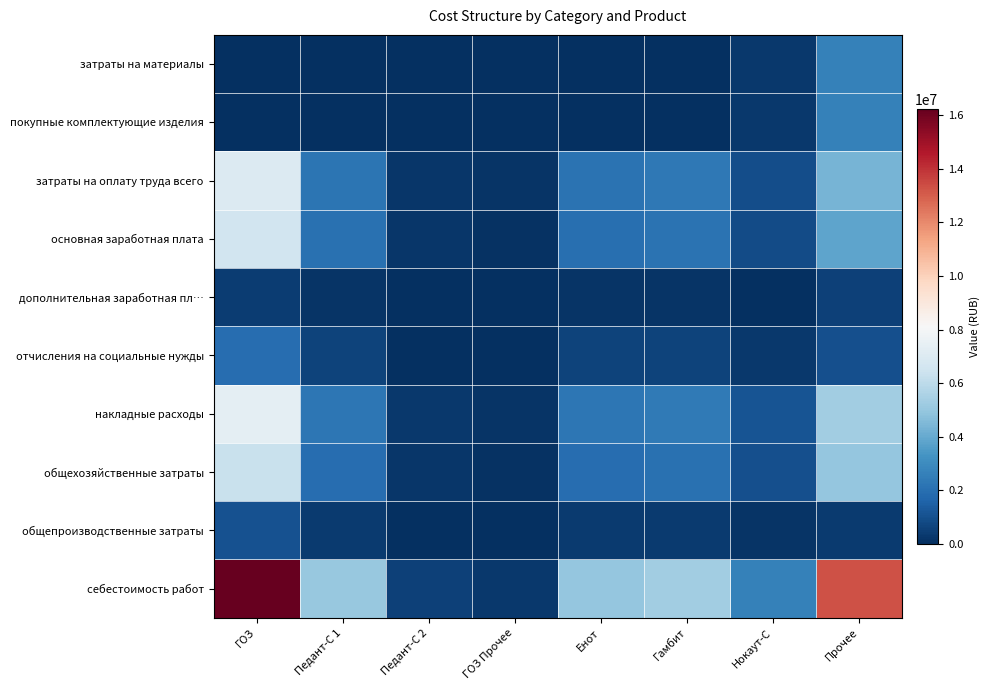

At Педант-С 2, list the series in order from smallest to largest.

затраты на материалы, покупные комплектующие изделия, дополнительная заработная пл…, общепроизводственные затраты, отчисления на социальные нужды, общехозяйственные затраты, затраты на оплату труда всего, основная заработная плата, накладные расходы, себестоимость работ